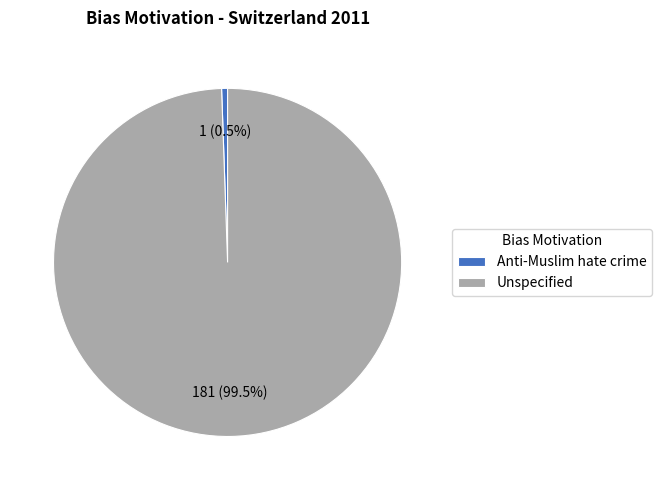

To the nearest percent, what is the combined percentage of Anti-Muslim hate crime and Unspecified?

100%